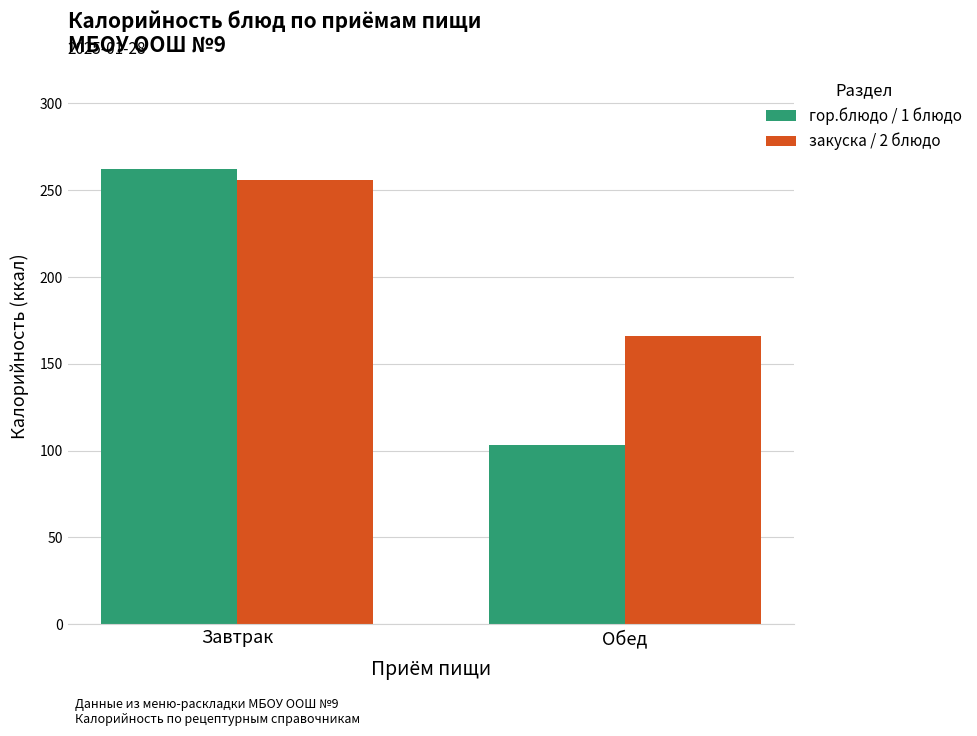

What is the spread (max minus min) of values at Обед?

63